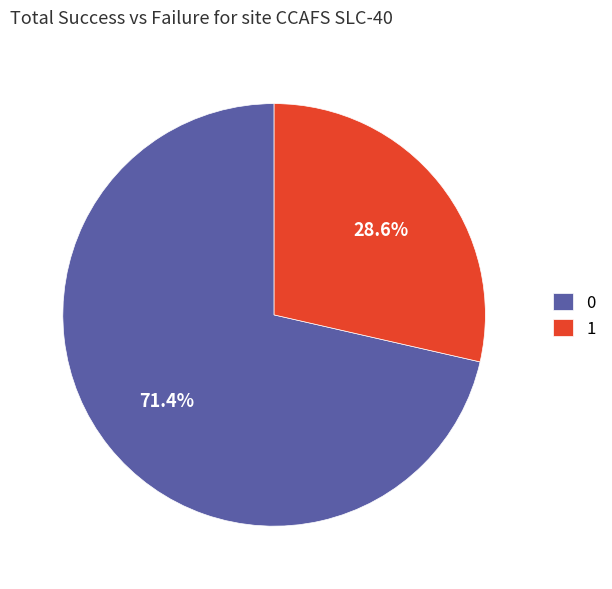

What is the ratio of the value at 1 to the value at 0?

0.4